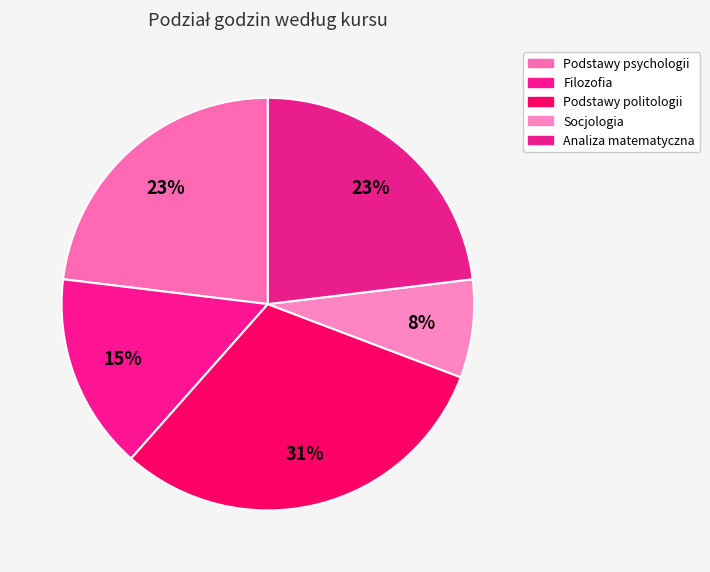

What is the change in value from Podstawy psychologii to Podstawy politologii?

+1